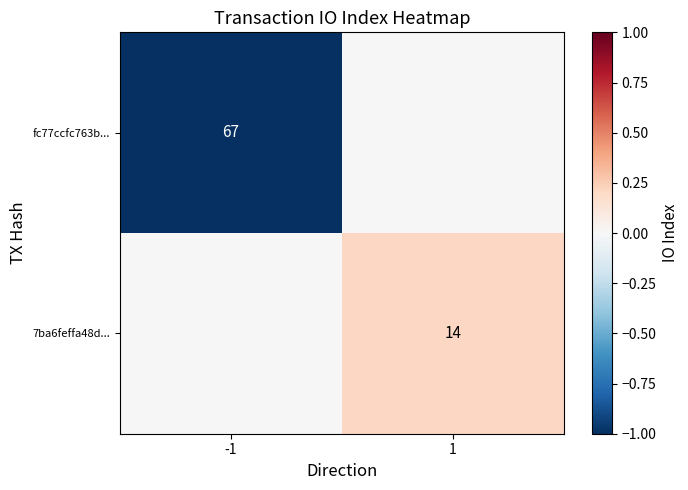

The 7ba6feffa48d... series shows 14 at 1. True or false?

True